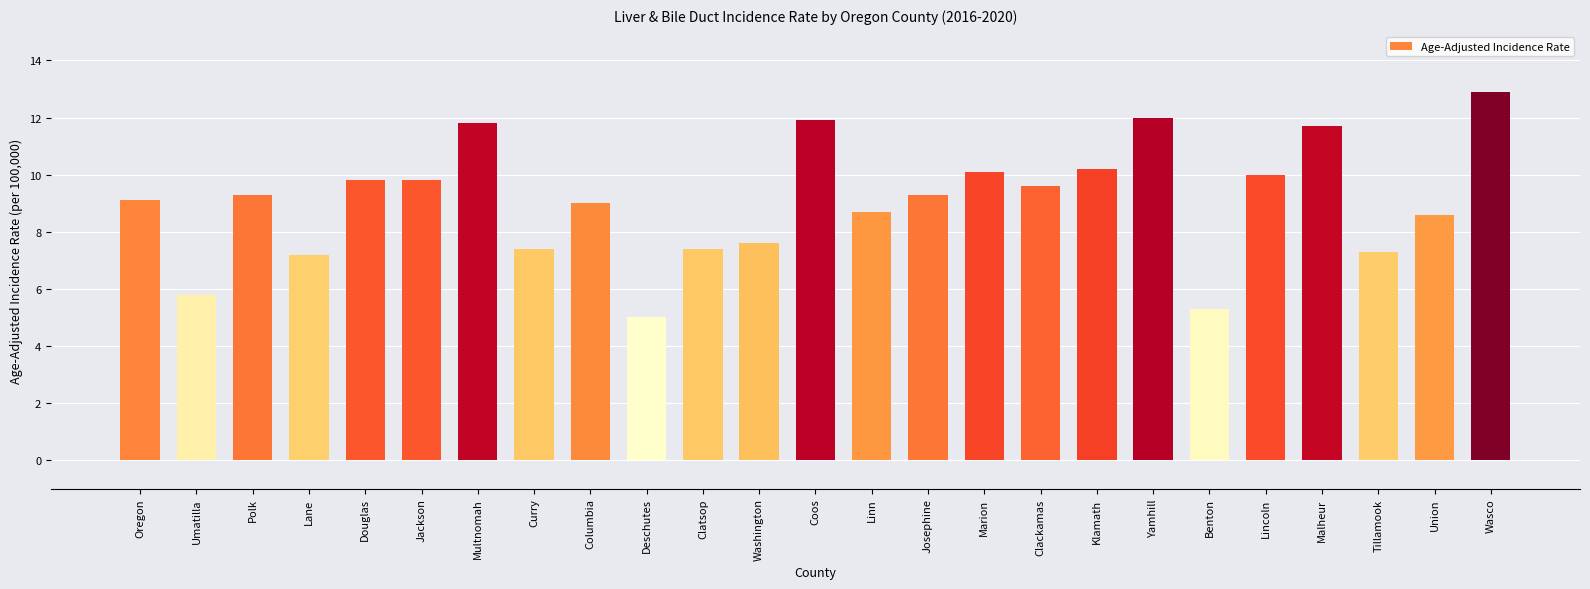

True or false: the data shows 9.8 at Douglas.

True